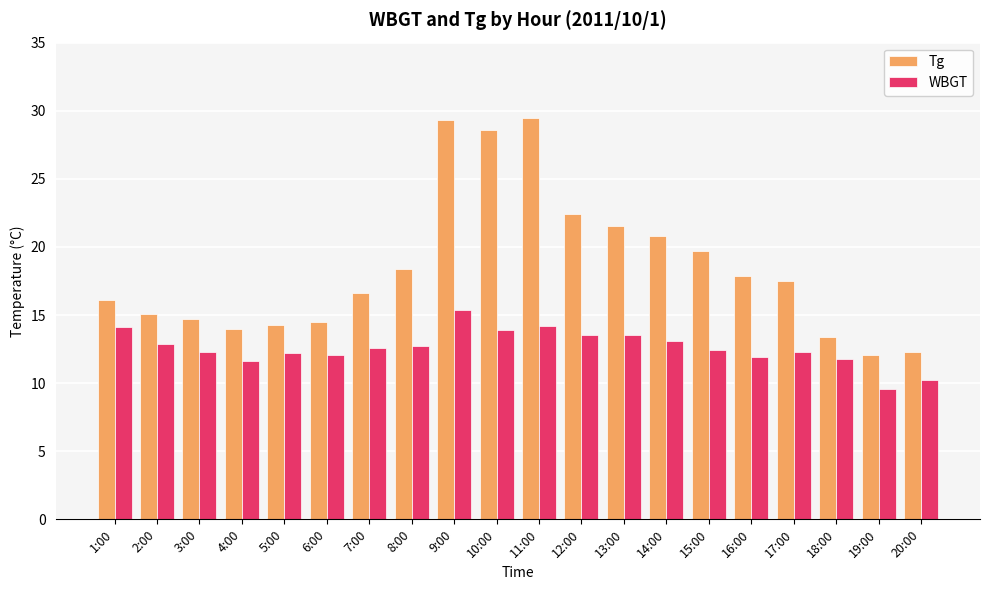

What is the total value across all series at 10:00?

42.5